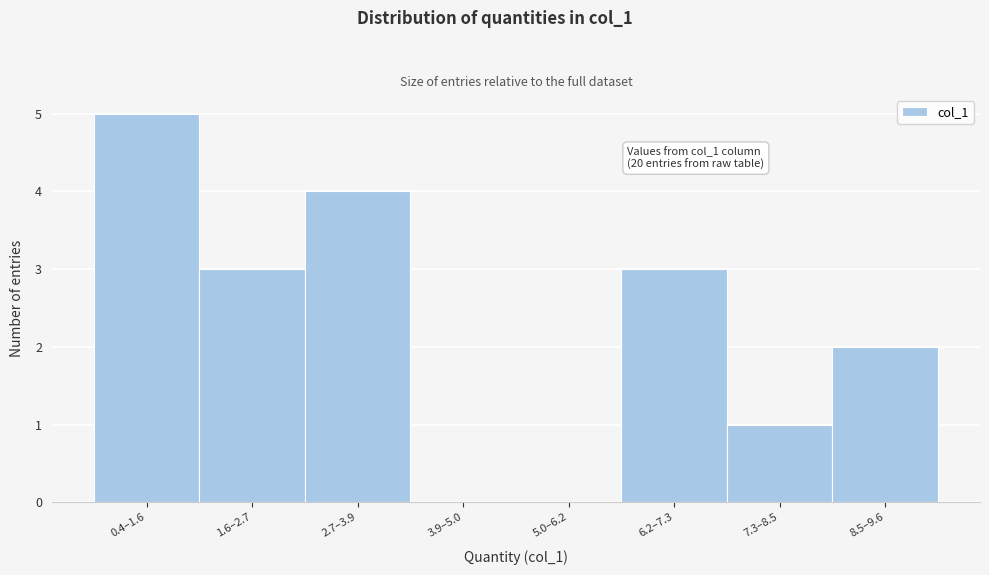

Reading left to right, transcribe all the data shown in this chart.

0.4–1.6=5	1.6–2.7=3	2.7–3.9=4	3.9–5.0=0	5.0–6.2=0	6.2–7.3=3	7.3–8.5=1	8.5–9.6=2